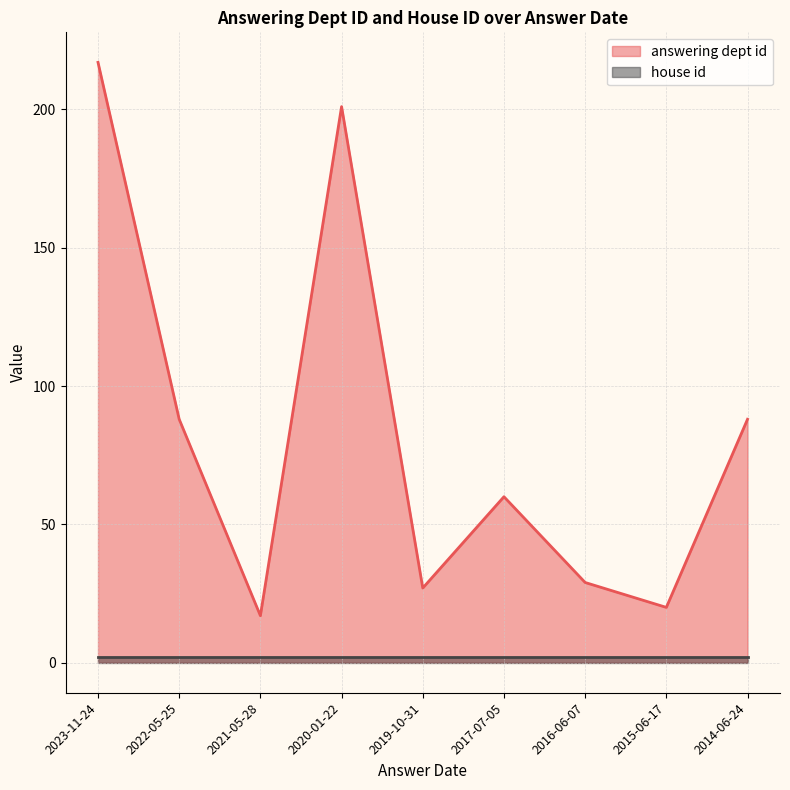

Reading left to right, what are all the values shown in this chart?

217	88	17	201	27	60	29	20	88